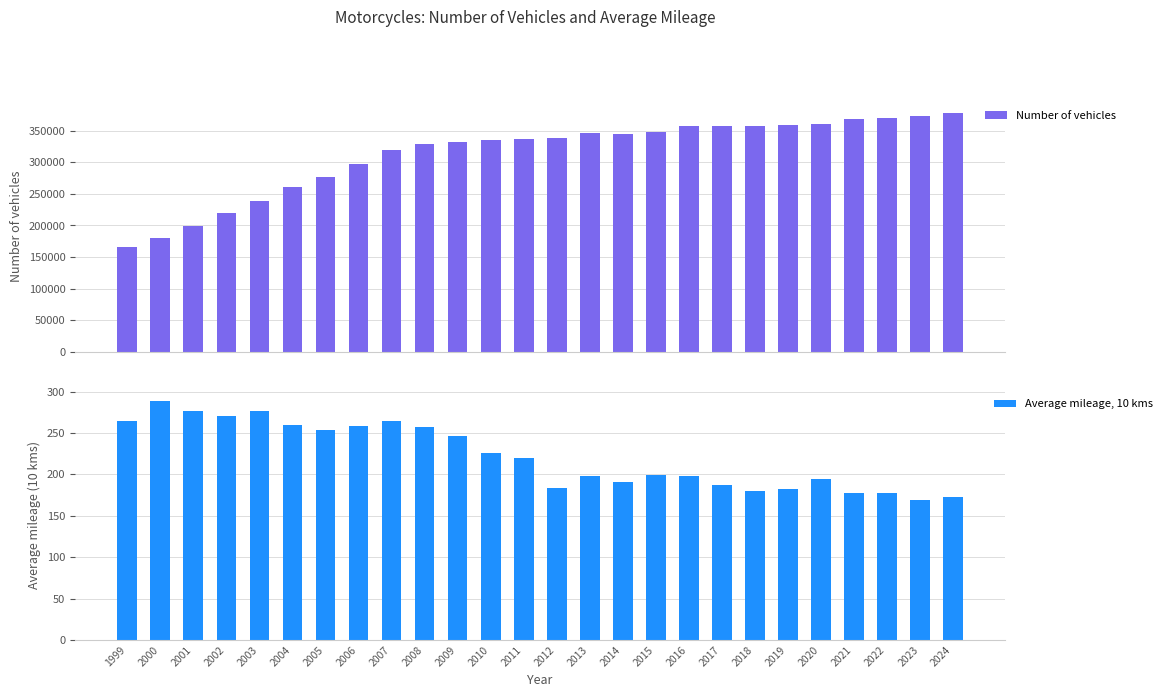

At which label does Number of vehicles reach its minimum?

1999